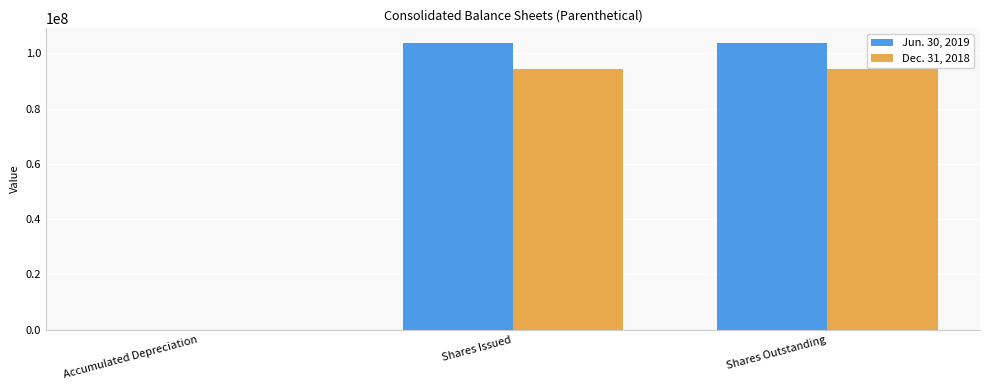

Reading left to right, transcribe all the data shown in this chart.

Jun. 30, 2019: Accumulated Depreciation=59455	Shares Issued=103834212	Shares Outstanding=103834212
Dec. 31, 2018: Accumulated Depreciation=50127	Shares Issued=94465440	Shares Outstanding=94465440